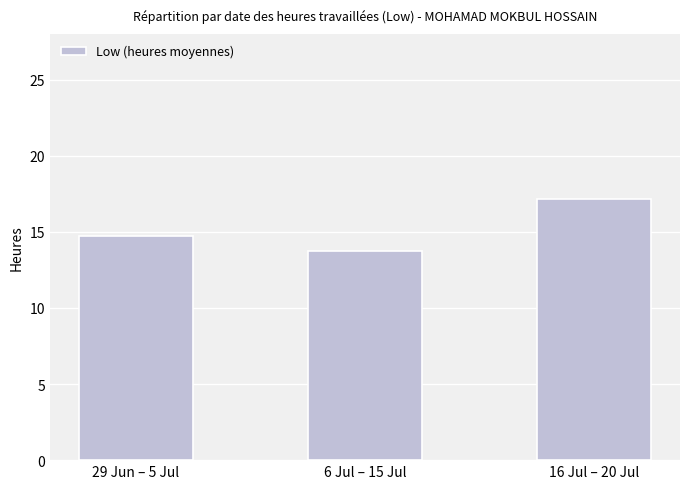

How many data points are less than 14?

1